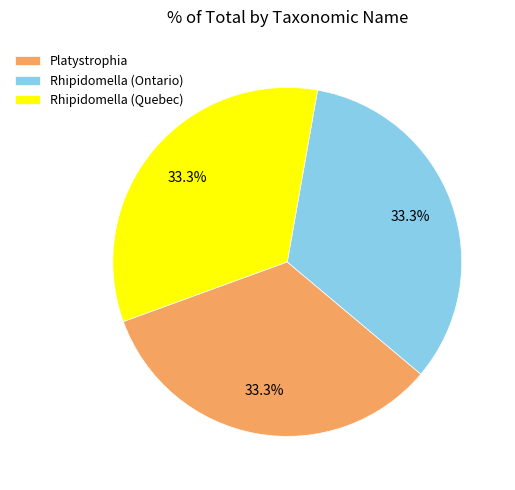

How much of the chart is everything except Rhipidomella (Quebec)?

66.7%